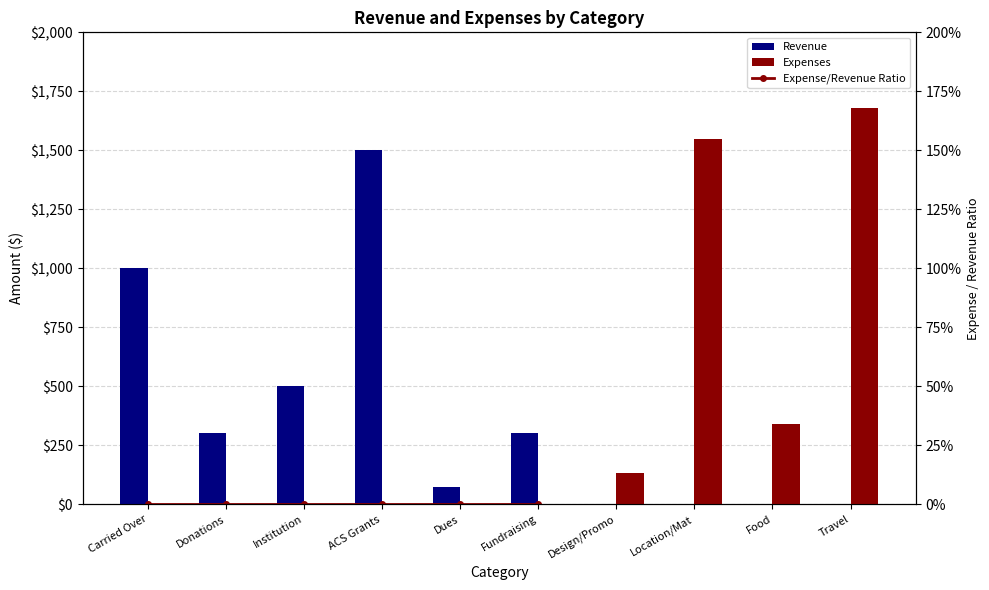

At which category is the sum across all series the highest?

ACS Grants